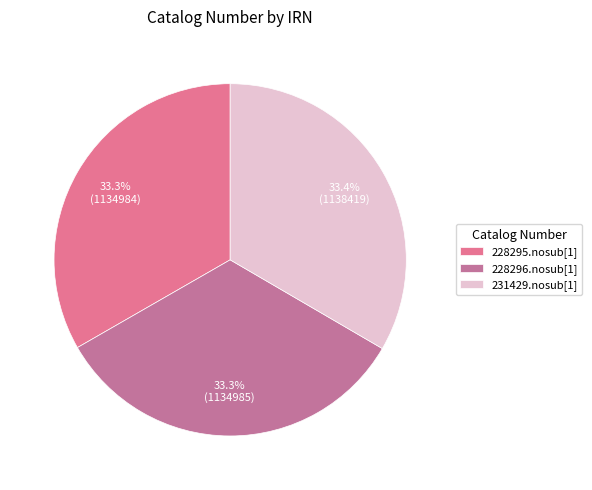

What percentage do 231429.nosub[1] and 228295.nosub[1] together represent?

66.7%